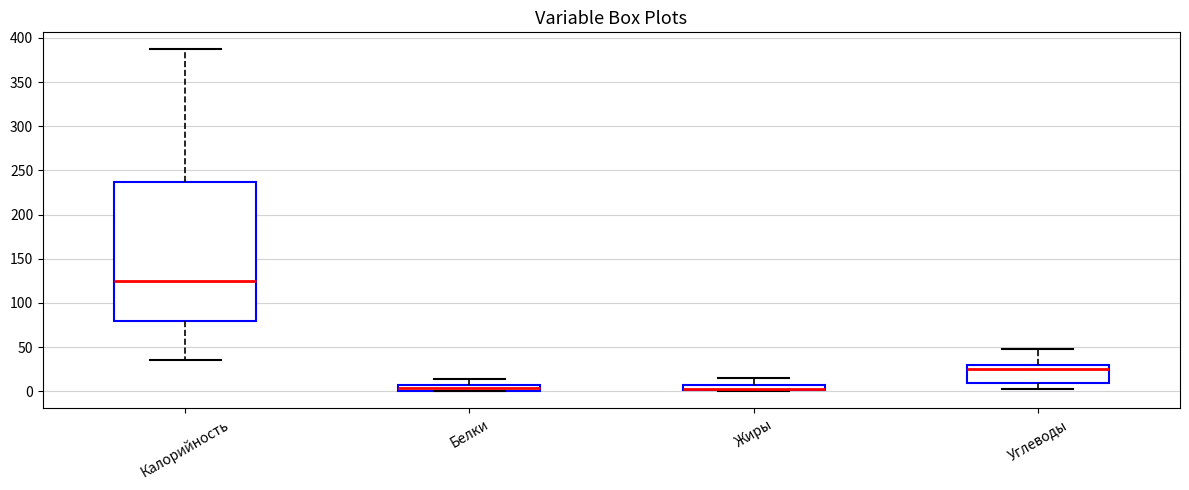

Where does the upper whisker of the box for Калорийность end on the y-axis? The values are not printed on the chart, so give them approximately, as read against the axis.

385